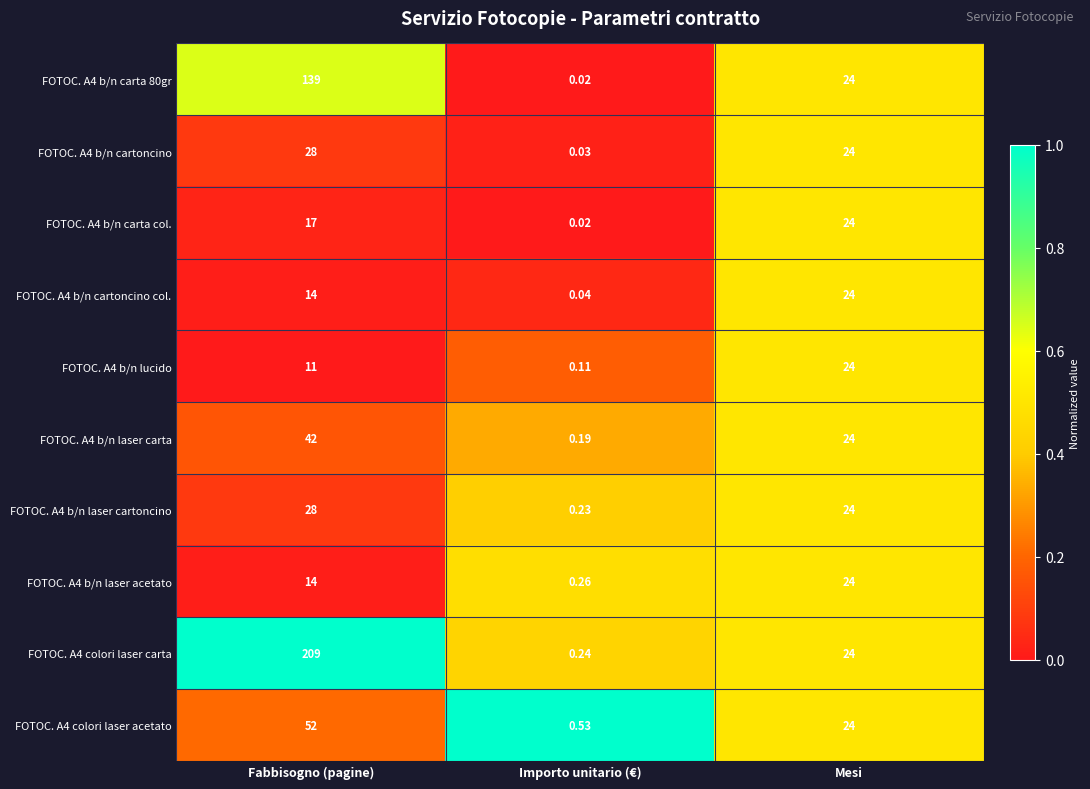

List the labels in order of FOTOC. A4 colori laser carta value, largest first.

Fabbisogno (pagine), Mesi, Importo unitario (€)